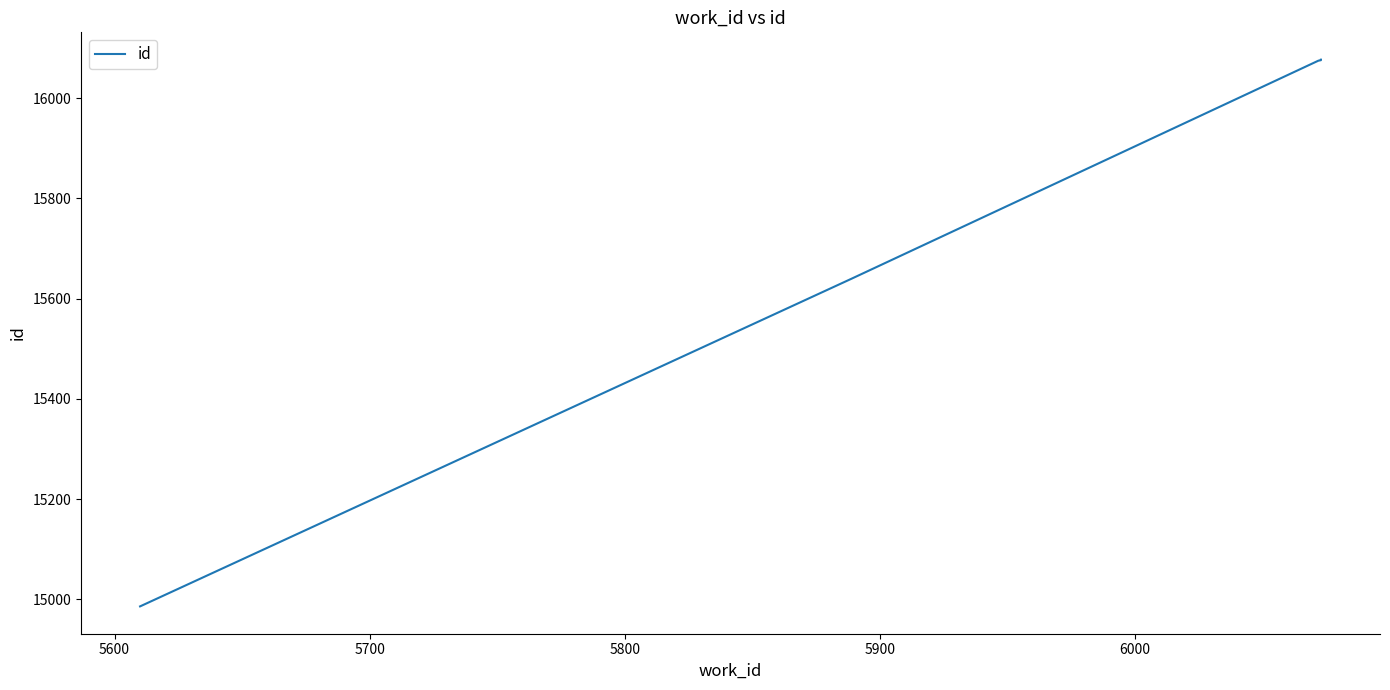

What is the average value?

15771